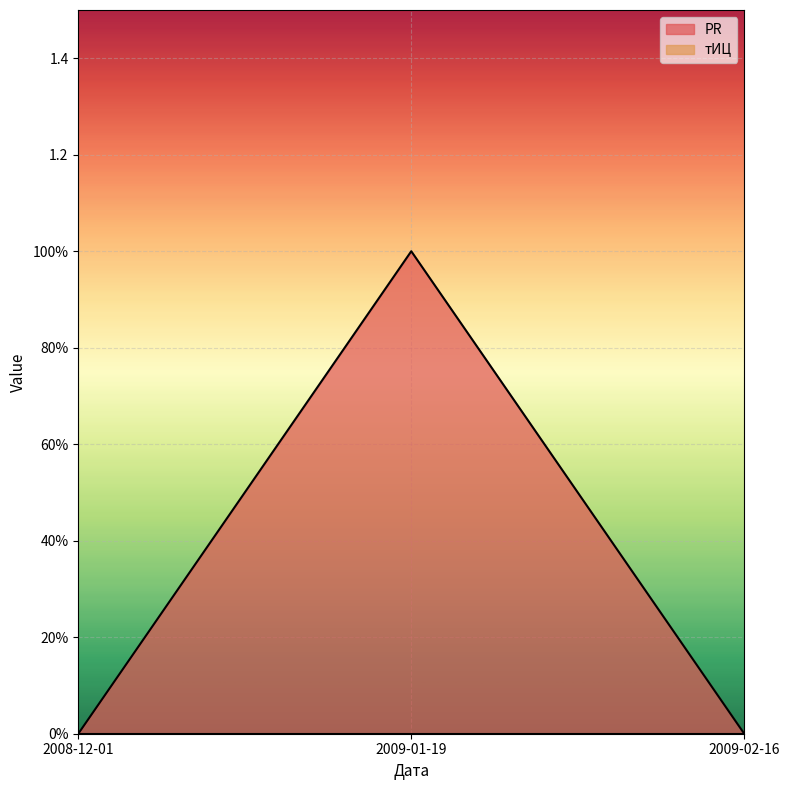

List the labels in order of value, smallest first.

2008-12-01, 2009-02-16, 2009-01-19